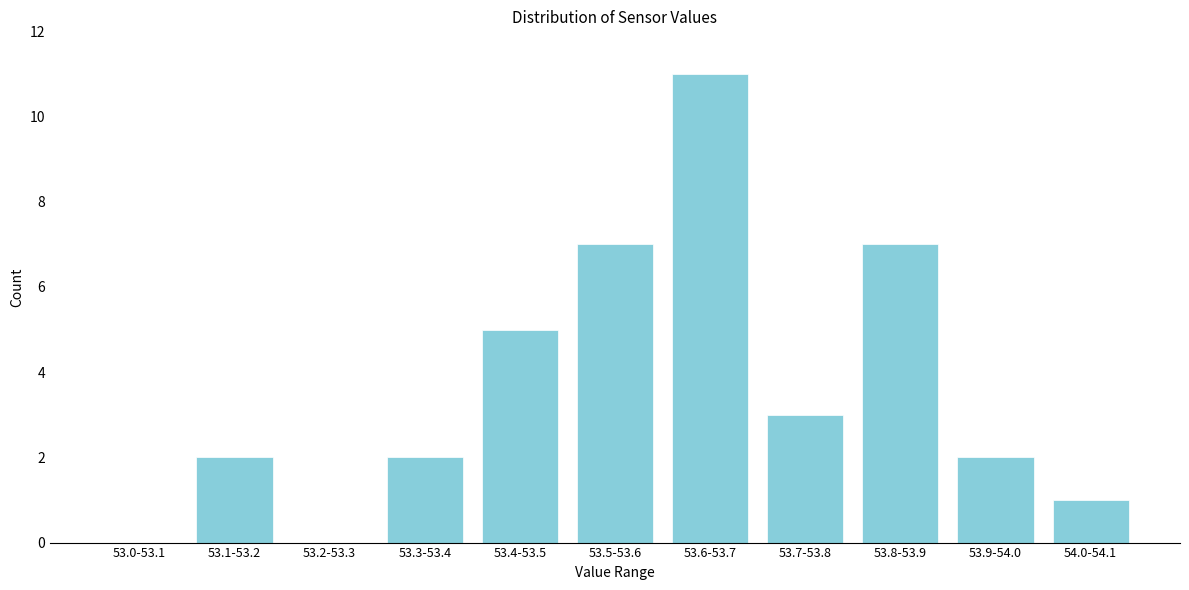

Reading left to right, list all the values displayed in this chart.

53.0-53.1=0	53.1-53.2=2	53.2-53.3=0	53.3-53.4=2	53.4-53.5=5	53.5-53.6=7	53.6-53.7=11	53.7-53.8=3	53.8-53.9=7	53.9-54.0=2	54.0-54.1=1